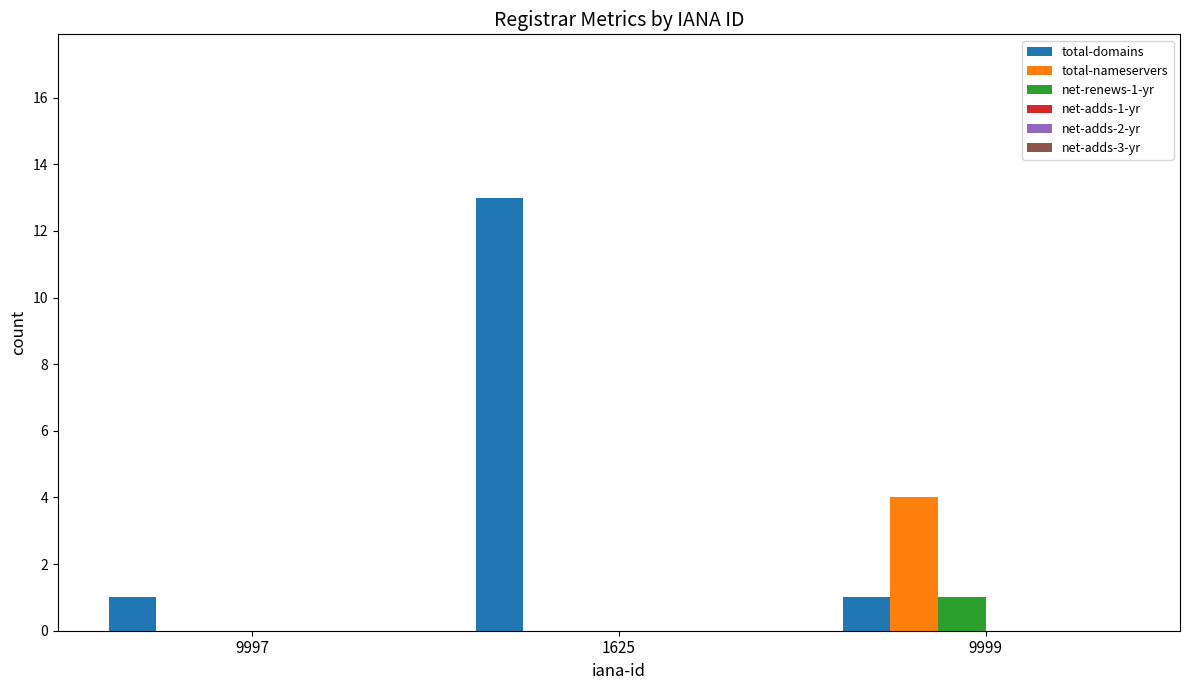

Reading left to right, extract all data points from this chart.

total-domains: 9997=1	1625=13	9999=1
total-nameservers: 9997=0	1625=0	9999=4
net-renews-1-yr: 9997=0	1625=0	9999=1